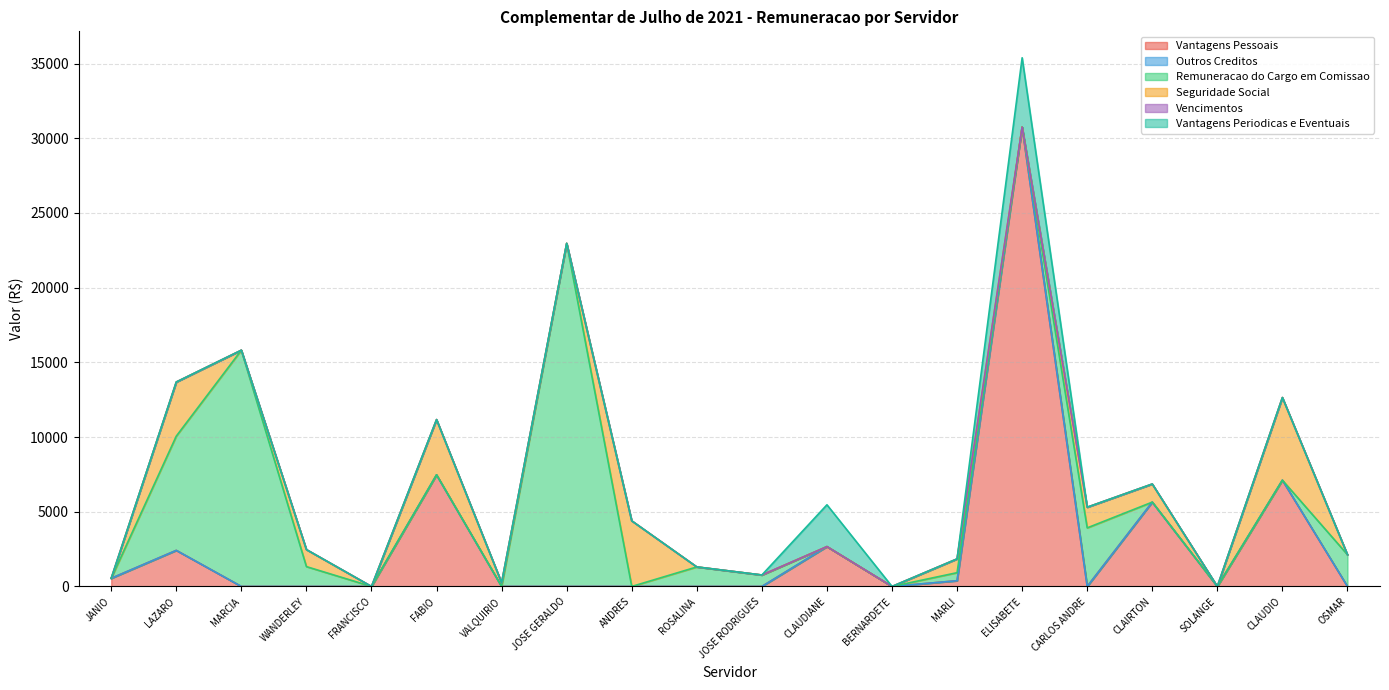

Reading left to right, extract all data points from this chart.

Vantagens Pessoais: 545.2	2415.2	0.0	0.0	0.0	7471.7	0.0	0.0	0.0	0.0	0.0	2666.8	0.0	384.4	30743.9	0.0	5645.7	0.0	7113.9	0.0
Outros Creditos: 0.0	0.0	0.0	0.0	0.0	0.0	0.0	0.0	0.0	0.0	0.0	0.0	0.0	0.0	0.0	0.0	0.0	0.0	0.0	0.0
Remuneracao do Cargo em Comissao: 0.0	7648.1	15815.1	1328.7	0.0	-3750.4	0.0	22966.9	0.0	1306.6	766.2	0.0	0.0	538.1	0.0	3920.7	0.0	0.0	-1361.0	2127.5
Seguridade Social: 0.0	3622.8	0.0	1138.9	0.0	3699.5	250.1	0.0	4392.3	0.0	0.0	0.0	0.0	922.5	0.0	1383.8	1212.3	0.0	5533.1	0.0
Vencimentos: 0.0	0.0	0.0	0.0	0.0	0.0	0.0	0.0	0.0	0.0	0.0	0.0	0.0	0.0	0.0	0.0	0.0	0.0	0.0	0.0
Vantagens Periodicas e Eventuais: 0.0	0.0	0.0	0.0	0.0	0.0	0.0	0.0	0.0	0.0	0.0	2799.8	0.0	0.0	4646.2	0.0	0.0	0.0	0.0	0.0